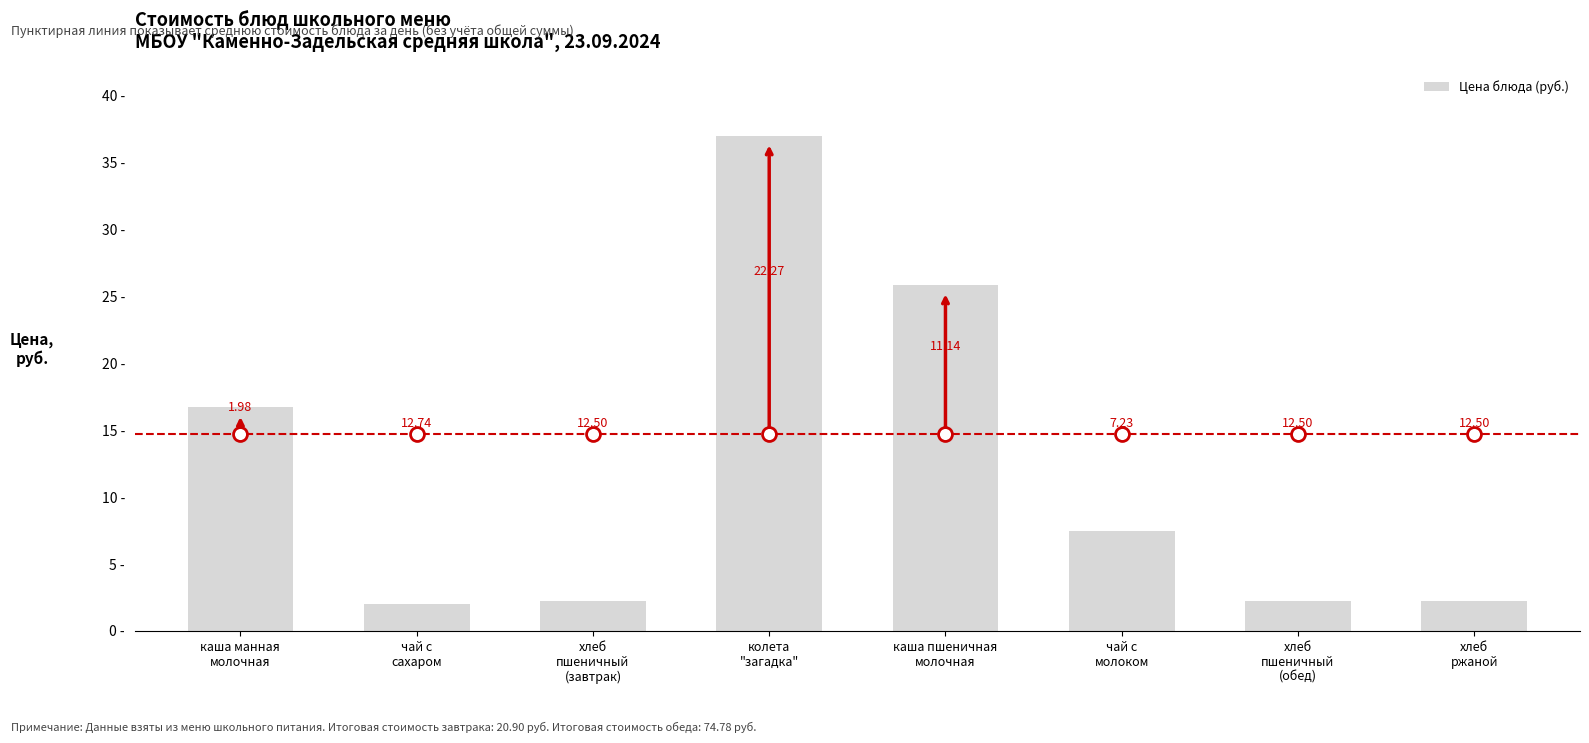

How many bars are there in total?

8